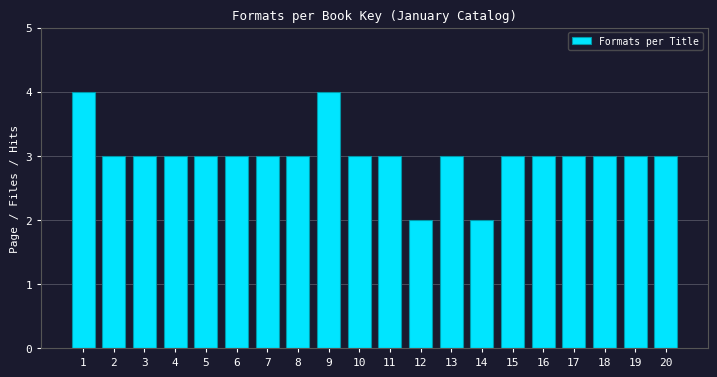

Reading left to right, what are all the values shown in this chart?

4	3	3	3	3	3	3	3	4	3	3	2	3	2	3	3	3	3	3	3